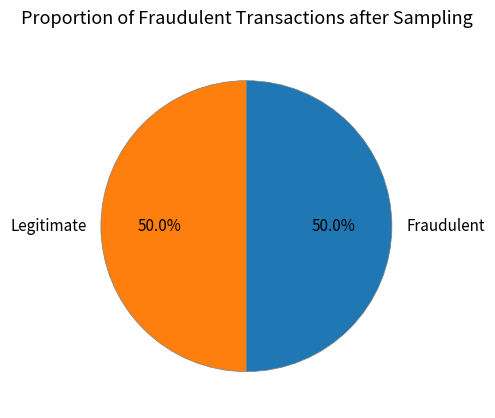

What is the total percentage of Legitimate and Fraudulent?

100.0%